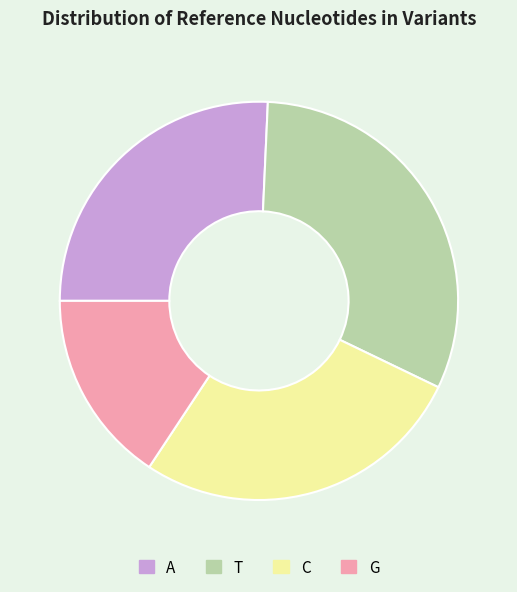

Is it true that G is 10% of the pie?

False